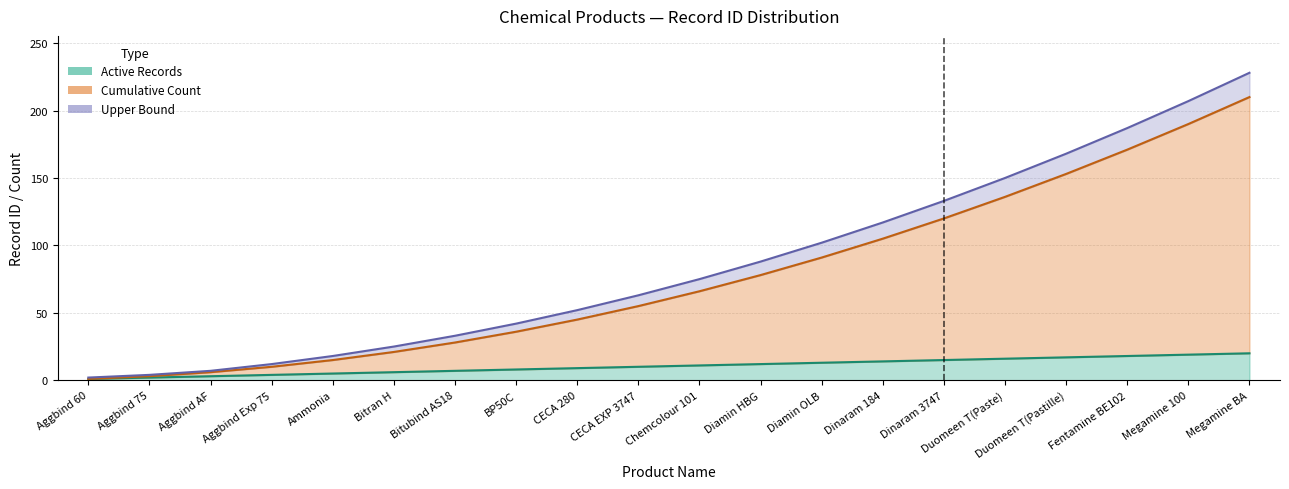

Reading left to right, transcribe all the data shown in this chart.

Active Records: 1	2	3	4	5	6	7	8	9	10	11	12	13	14	15	16	17	18	19	20
Cumulative Count: 1	3	6	10	15	21	28	36	45	55	66	78	91	105	120	136	153	171	190	210
Upper Bound: 2	4	7	12	18	25	33	42	52	63	75	88	102	117	133	150	168	187	207	228